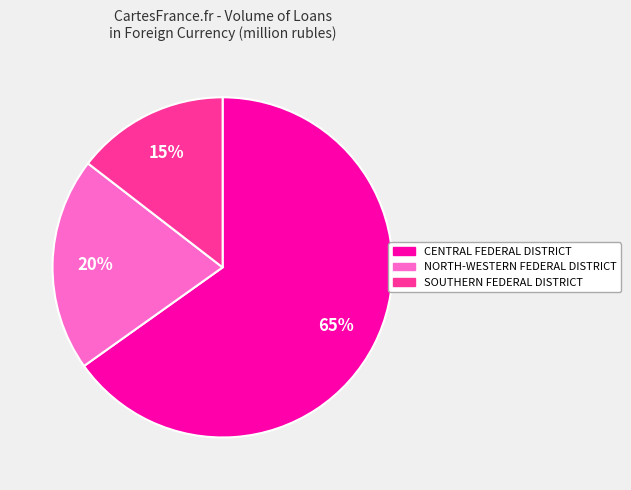

Count the number of slices in the pie.

3